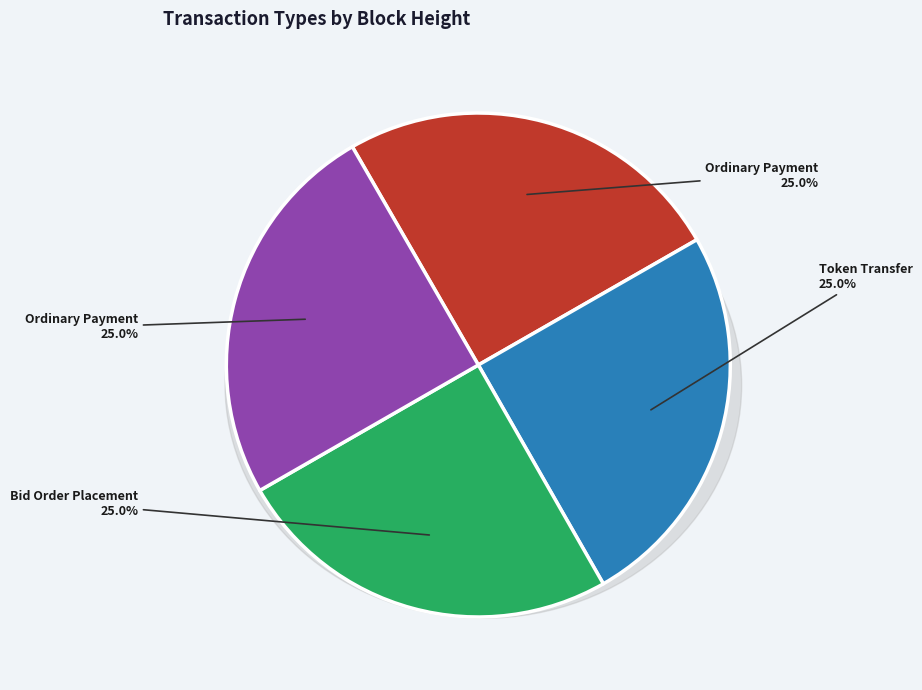

How many segments does this pie chart have?

4